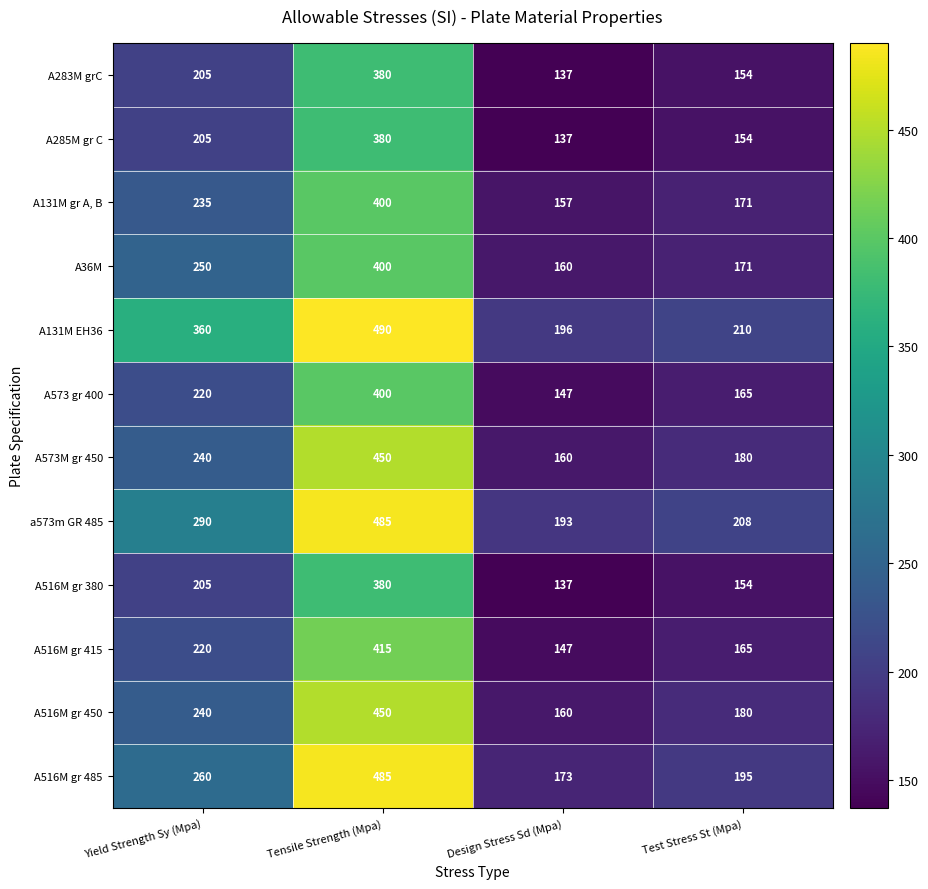

What is the maximum value for A573M gr 450?

450